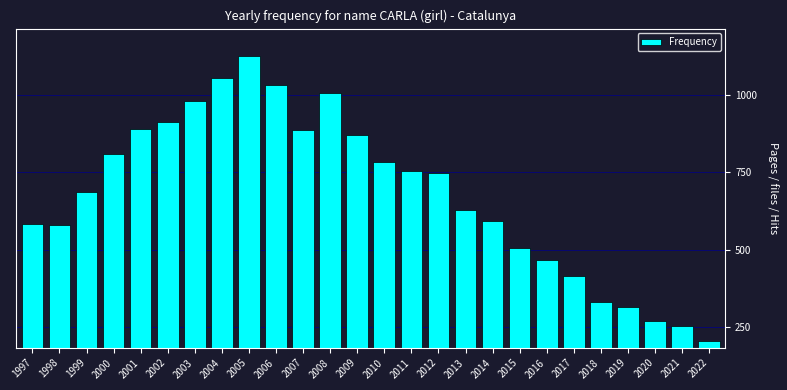

What is the greatest value displayed?

1123